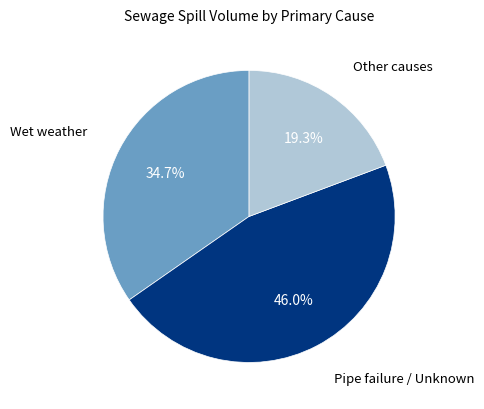

How many segments does this pie chart have?

3